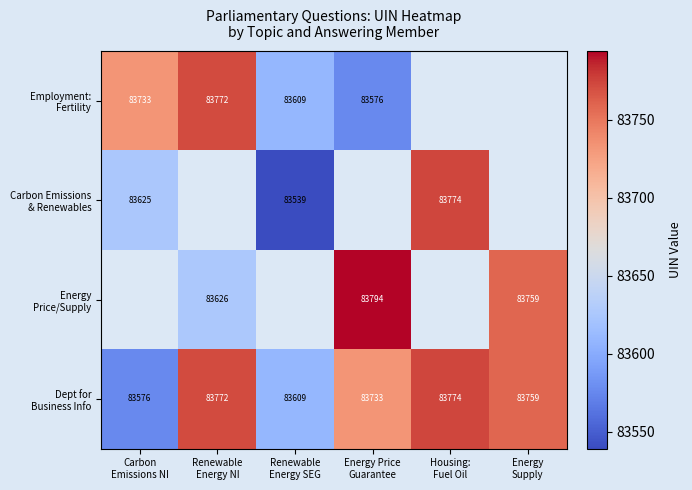

How many distinct data groups are displayed?

4